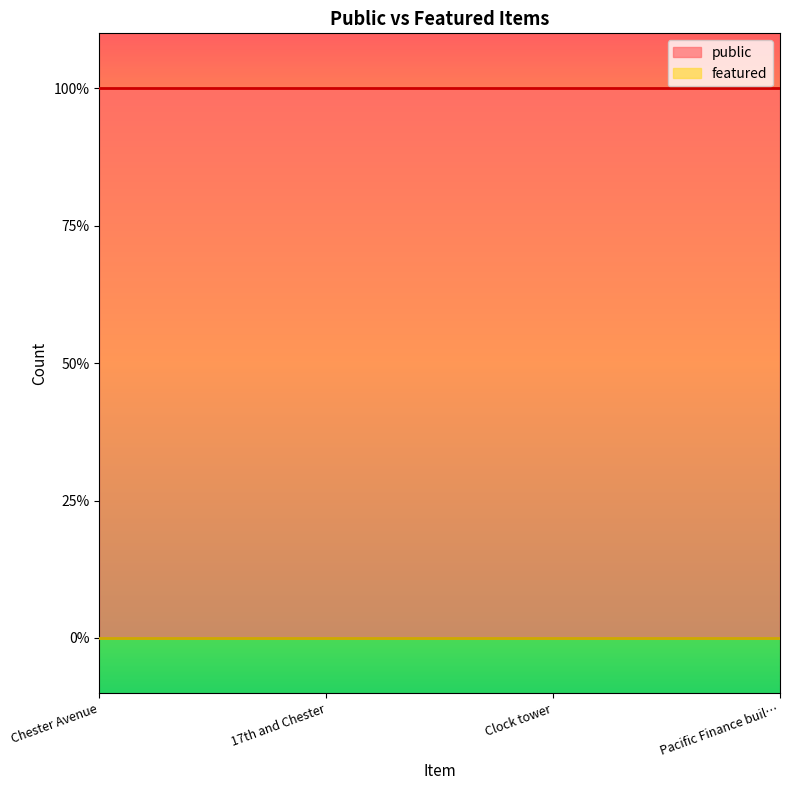

At which category does the chart reach its peak across all series?

Chester Avenue